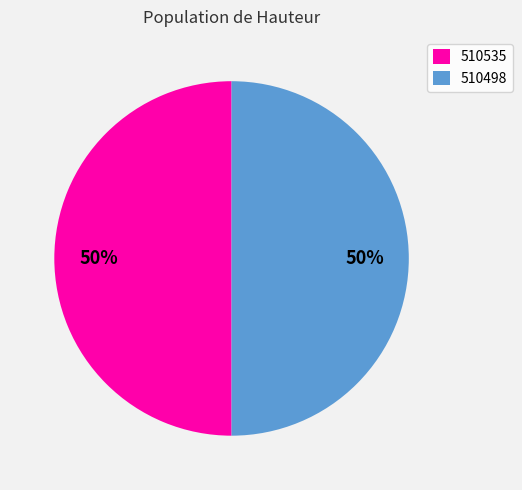

The 510498 slice represents 38% of the pie. True or false?

False